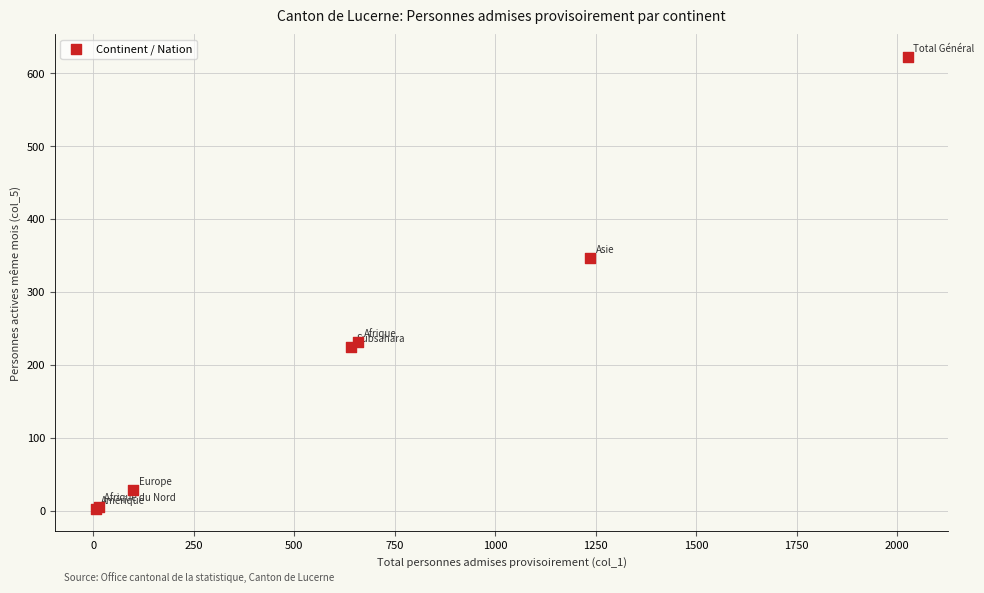

What Y value in the scatter plot is closest to 312?

347